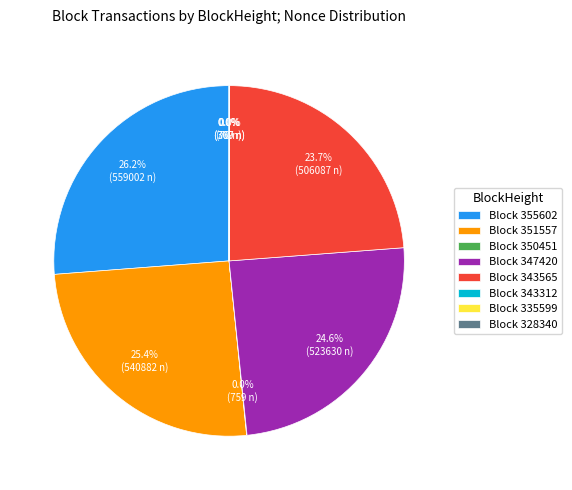

To the nearest percent, what is the difference between the largest and smallest slice percentages?

26%